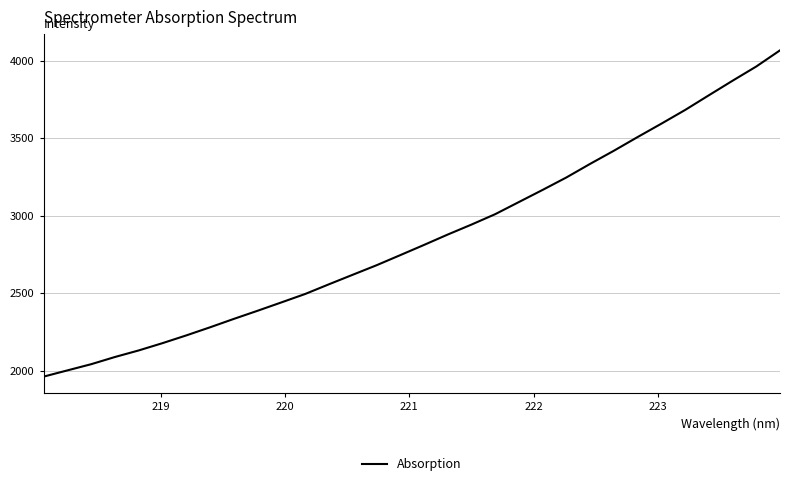

What is the difference between the maximum and minimum values?

2105.8